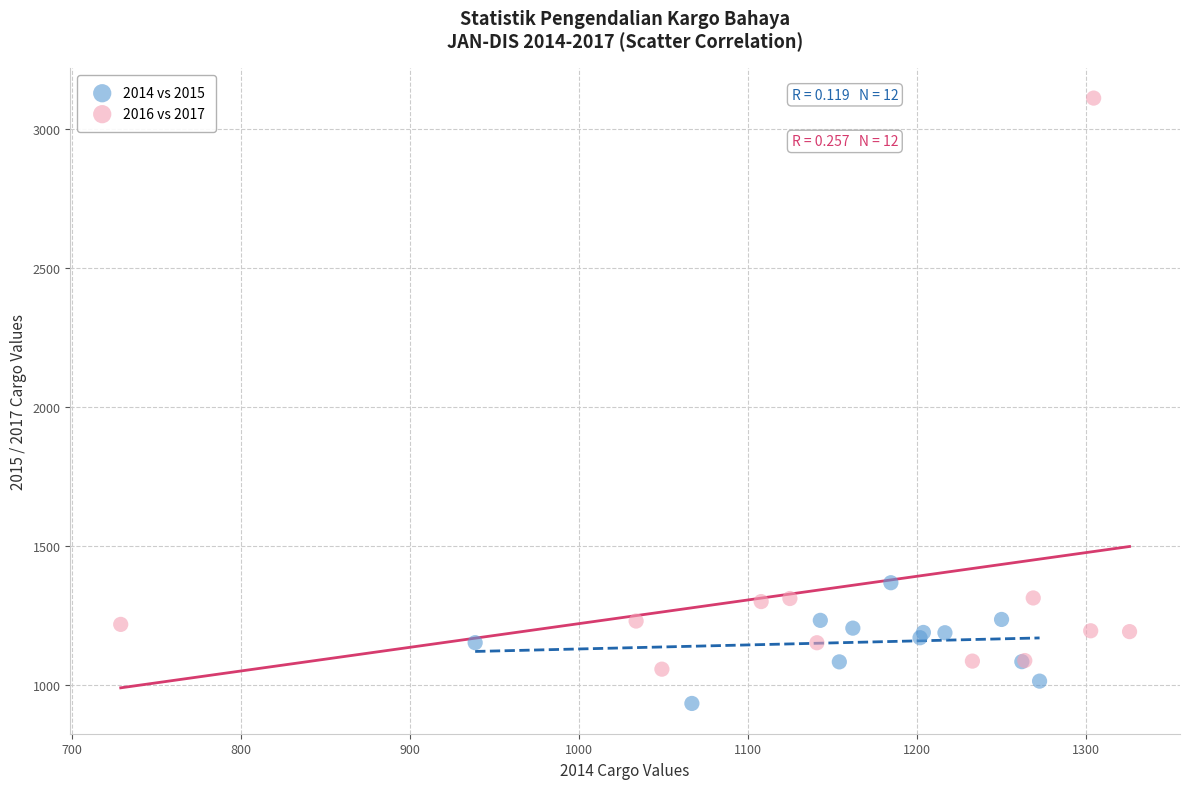

Which series reaches the minimum Y coordinate?

2014 vs 2015